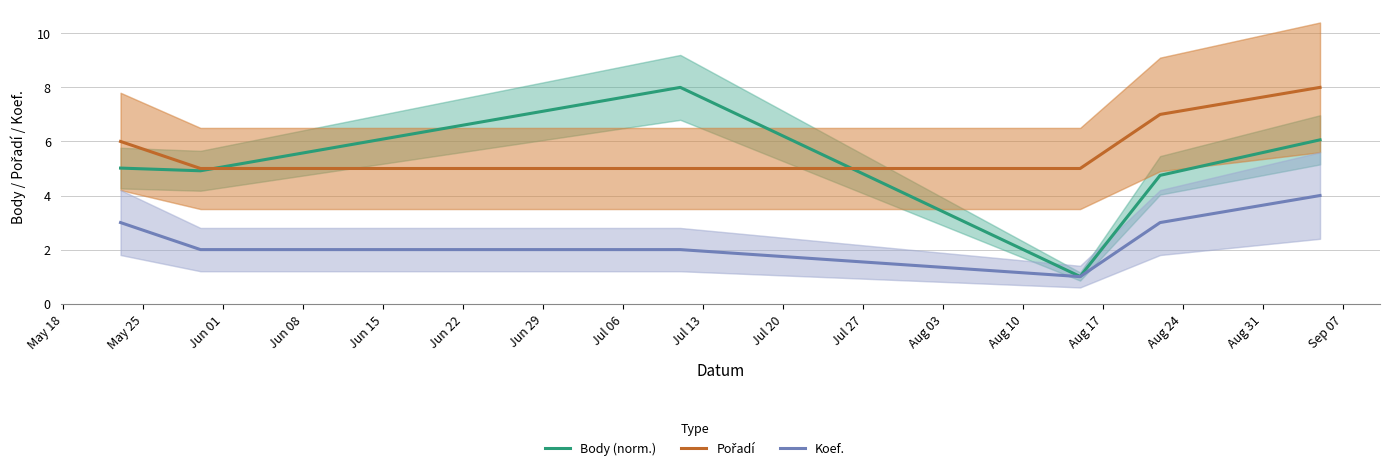

True or false: Pořadí and Body (norm.) cross at least once.

True